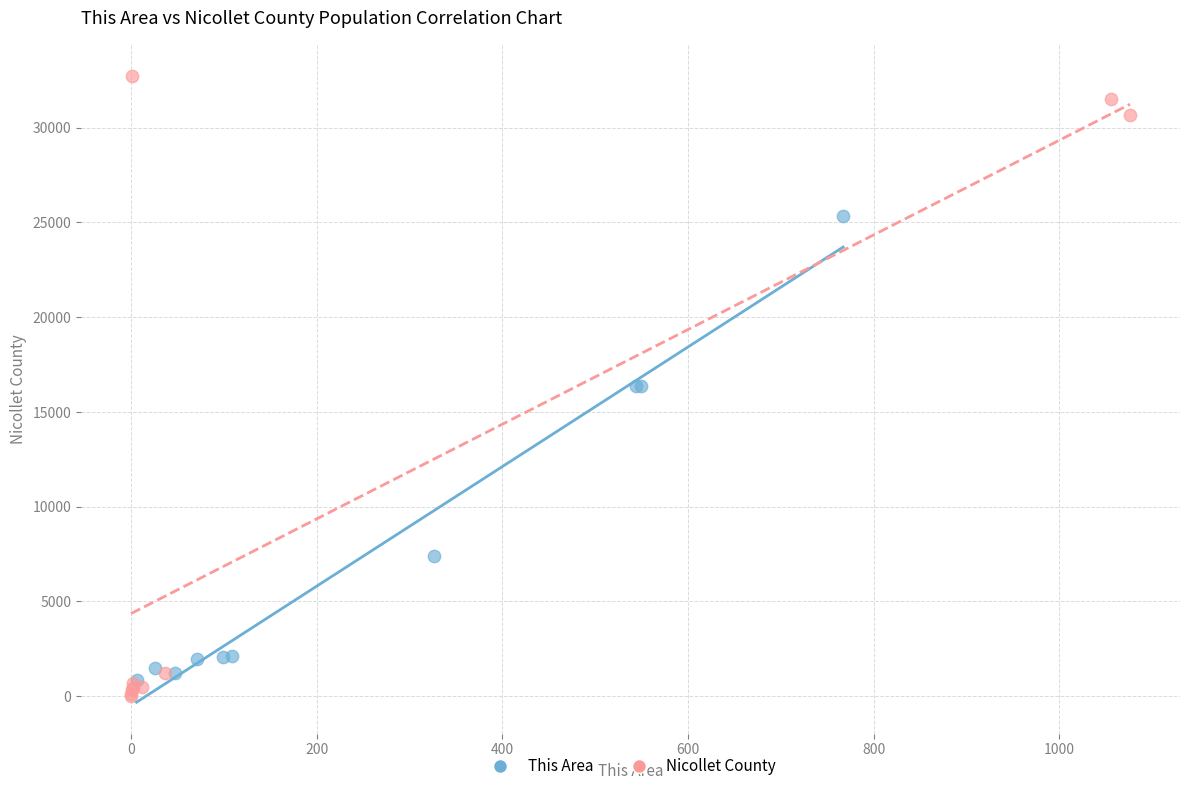

Which series reaches the maximum Y coordinate?

Nicollet County